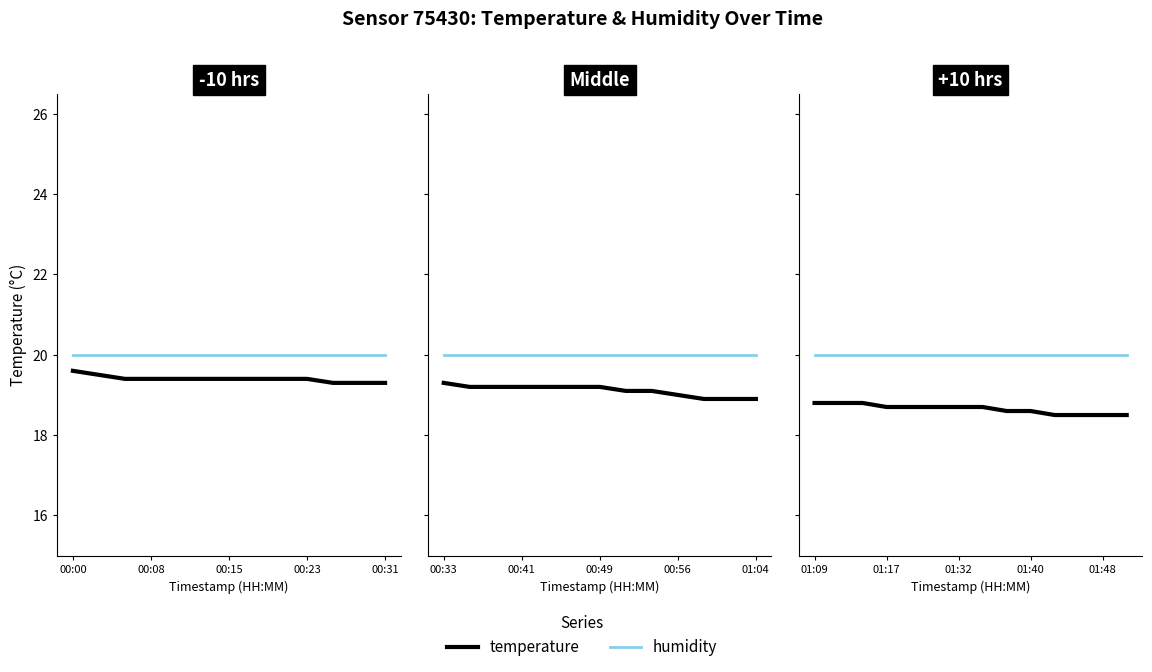

Which series has the largest range (max minus min)?

temperature